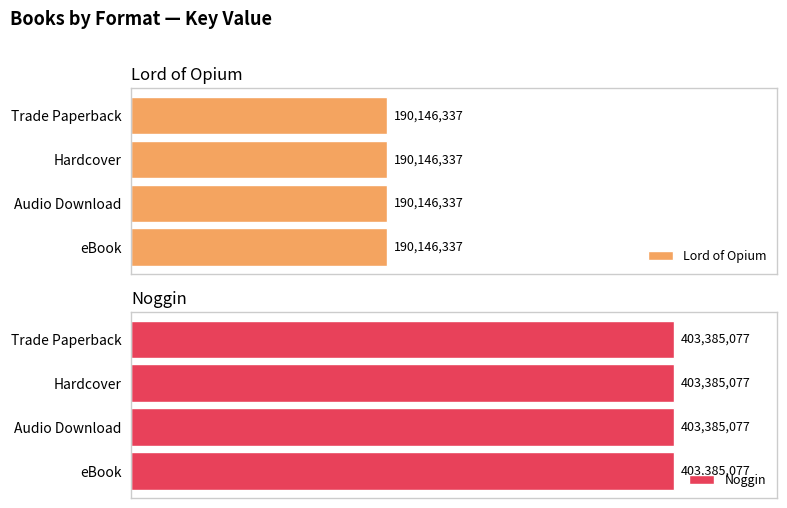

Which series has the largest total across all categories?

Noggin